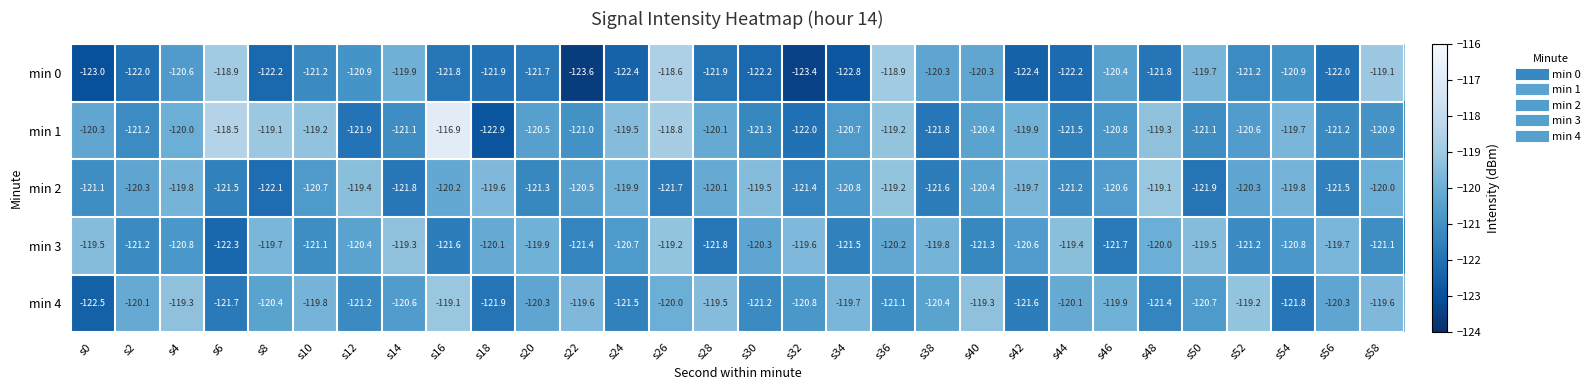

Between s0 and s26, which series saw the biggest shift?

min 0